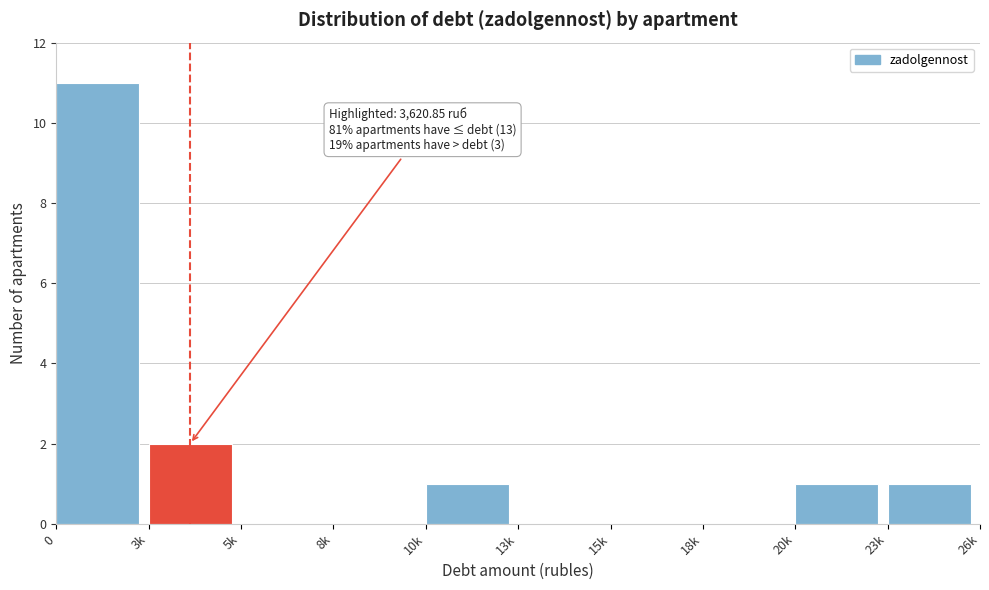

True or false: the data shows 0 at 20k.

False